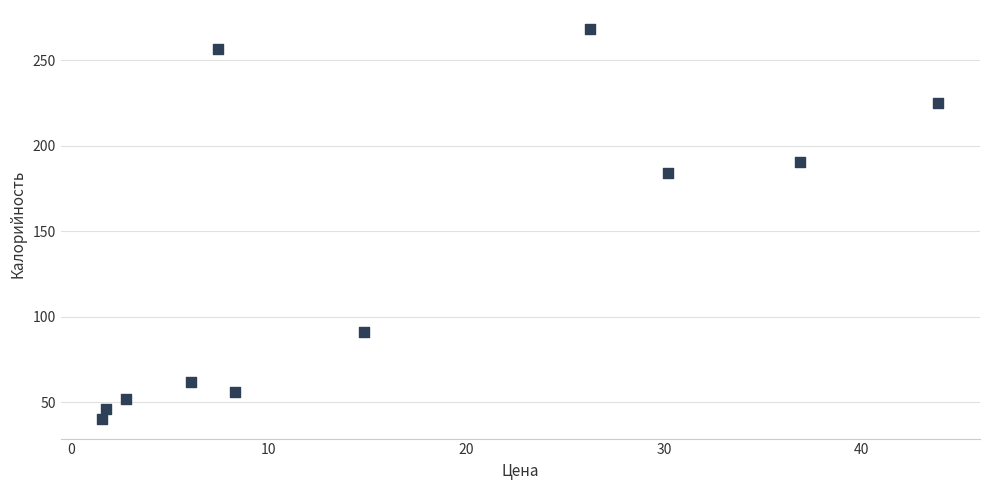

What Y value in the scatter plot is closest to 154?

184.2